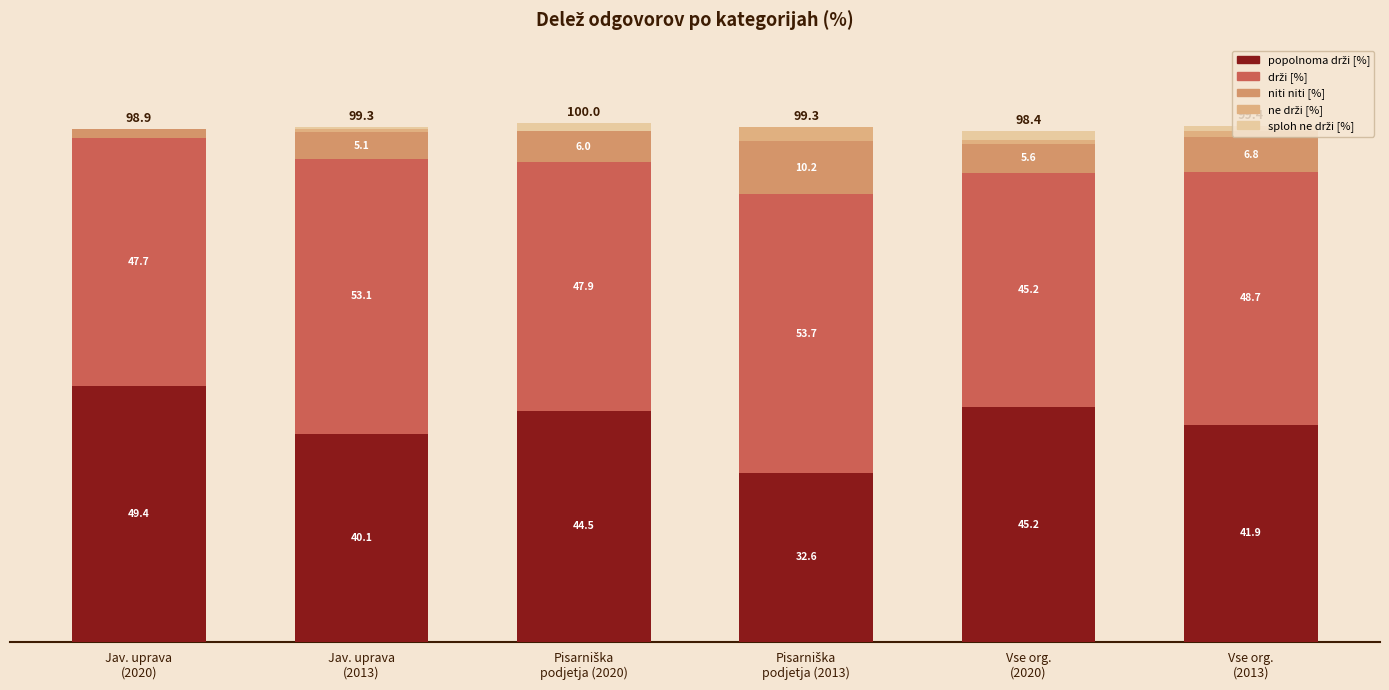

Are the bars horizontal?

No